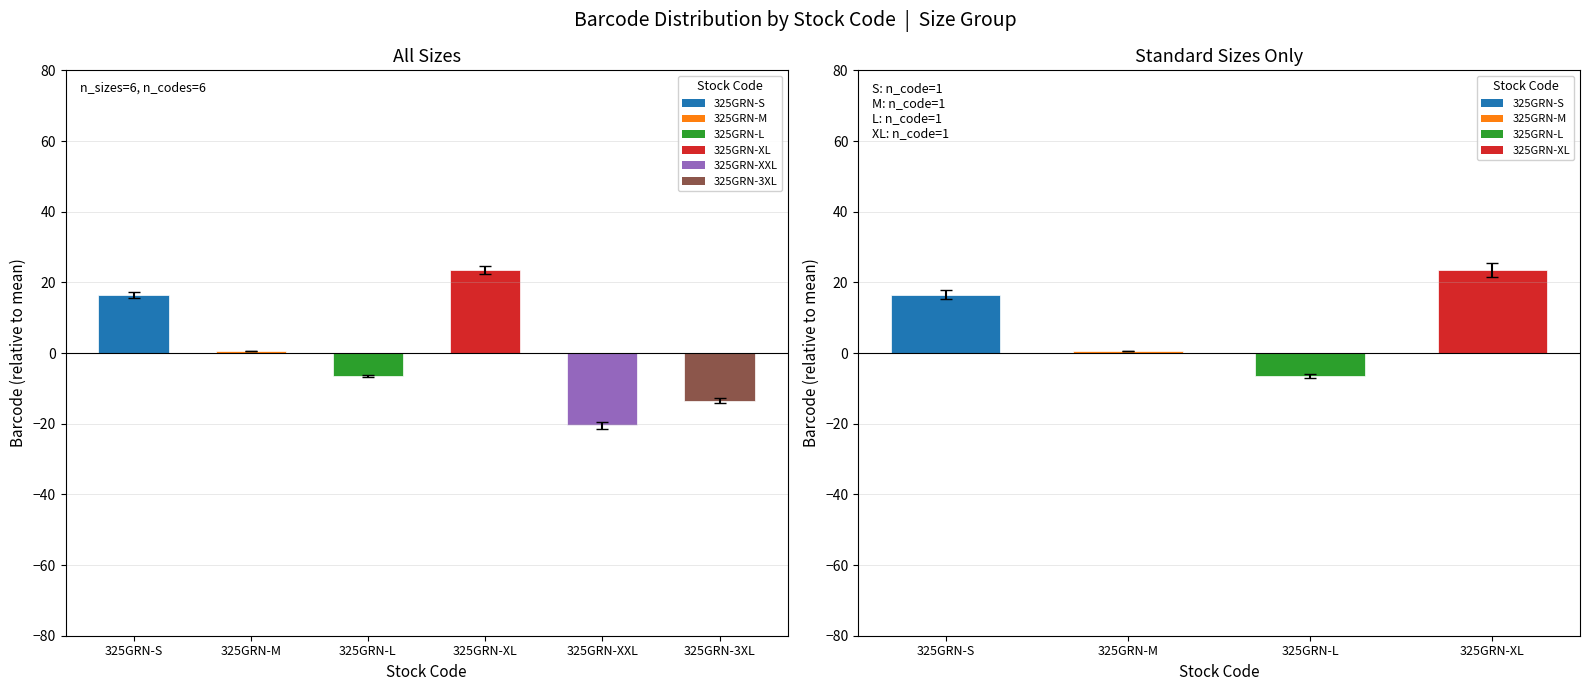

What is the minimum value shown in the chart?

-20.5